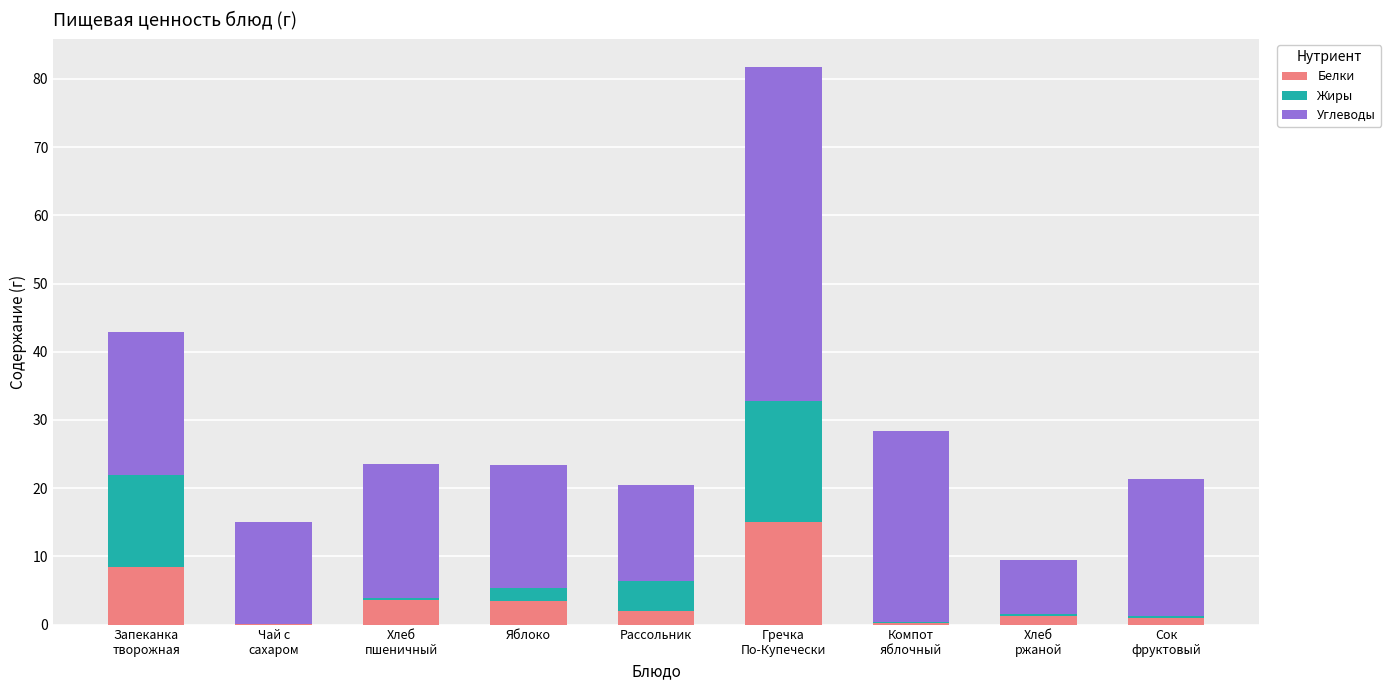

What is the sum of all Белки values?

35.1